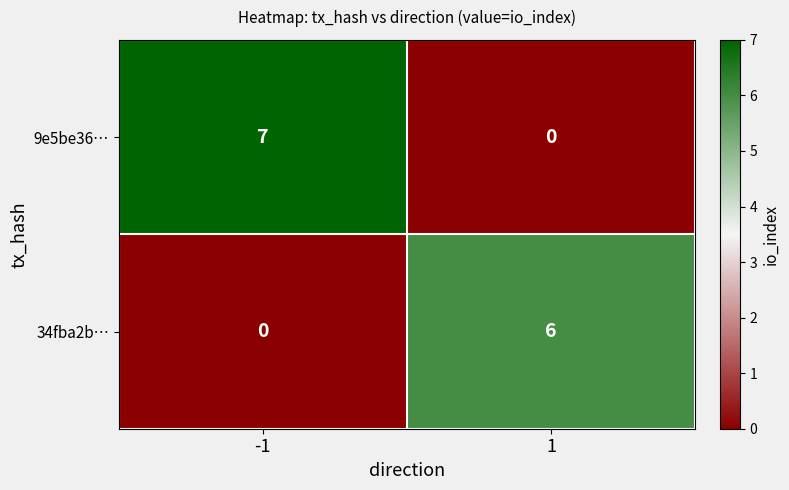

What value does the 34fba2b… series have at 1?

6